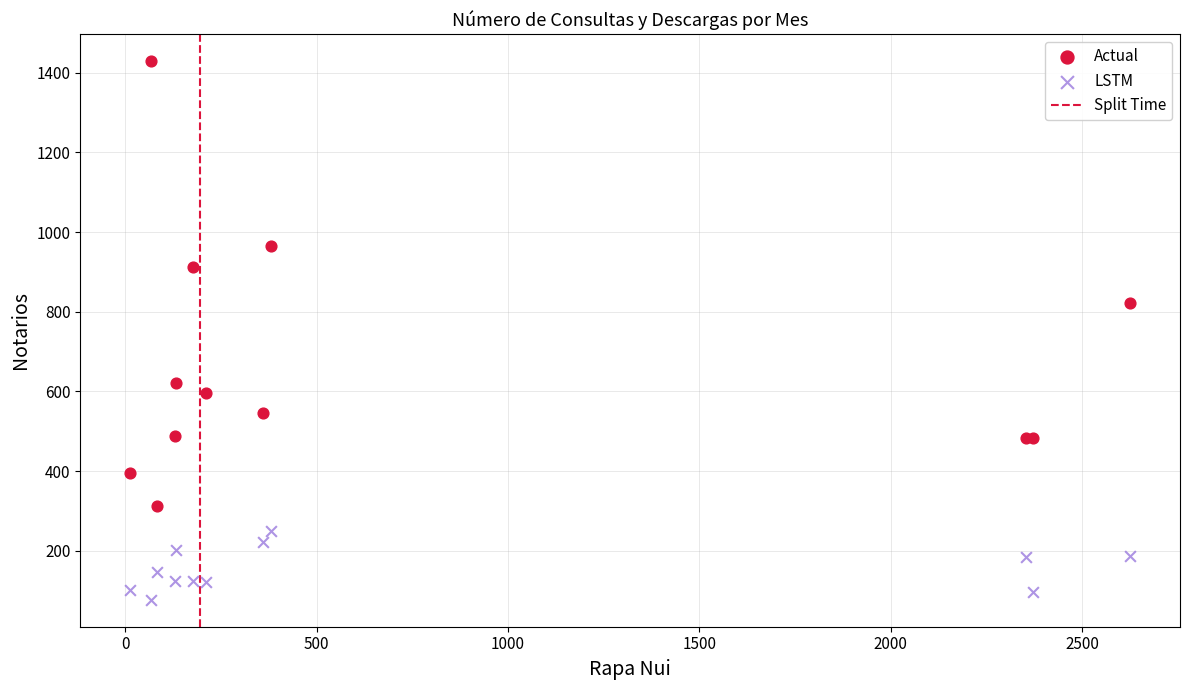

Which series reaches the maximum Y coordinate?

Actual